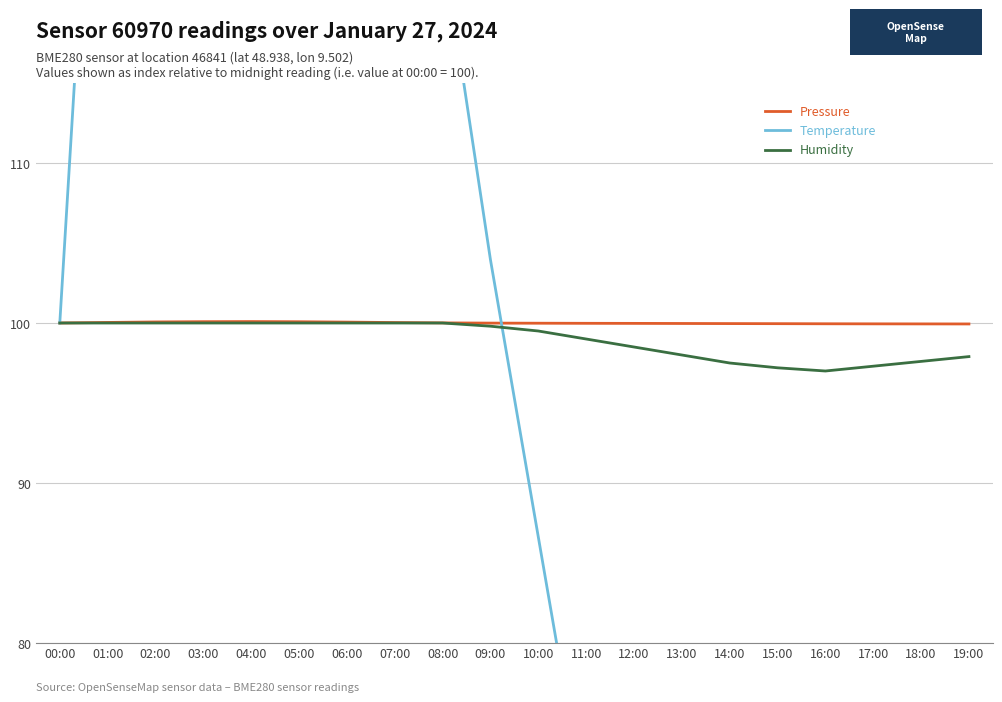

What is the spread (max minus min) of values at 09:00?

4.2